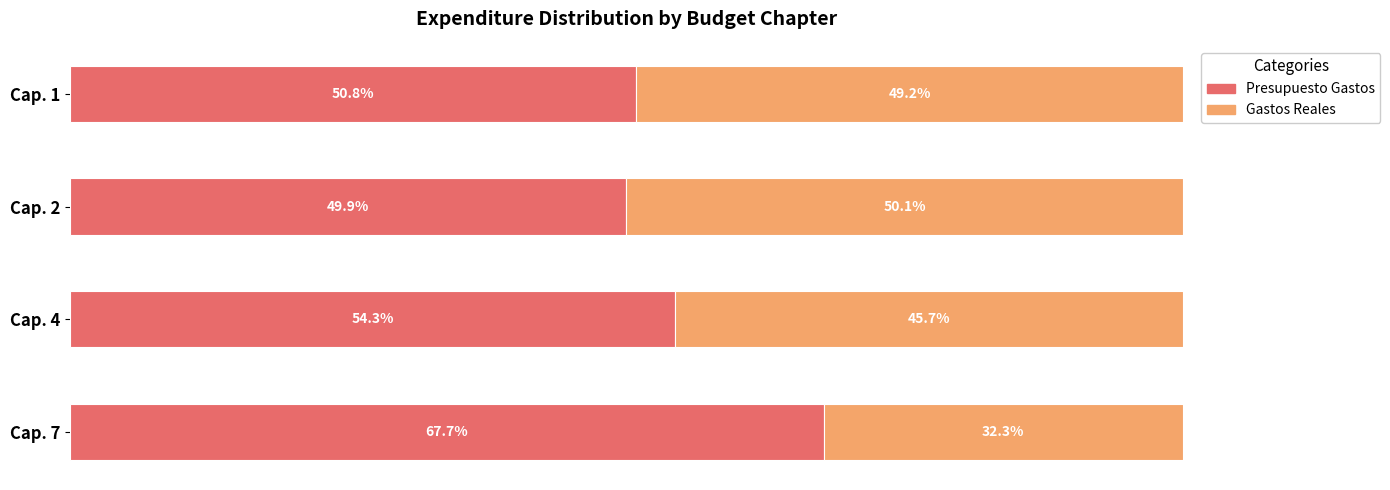

Which category has the lowest value in the Presupuesto Gastos series?

Cap. 2